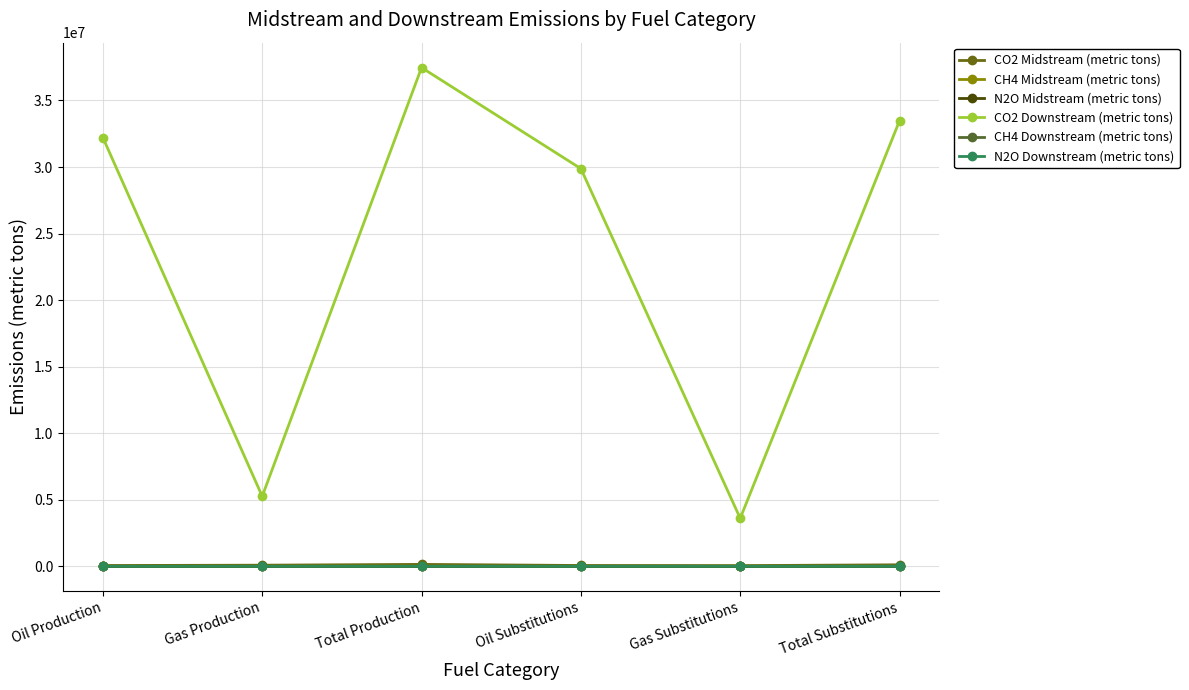

True or false: CO2 Midstream (metric tons) and CO2 Downstream (metric tons) cross at least once.

False